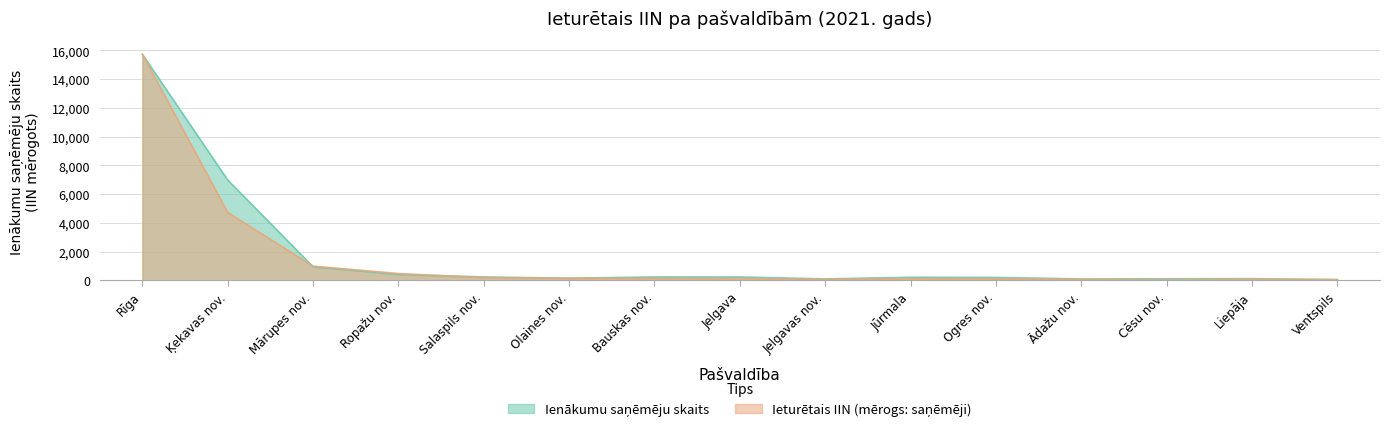

What is the average value of the Ieturētais IIN (tūkst. EUR) series?

1535.4